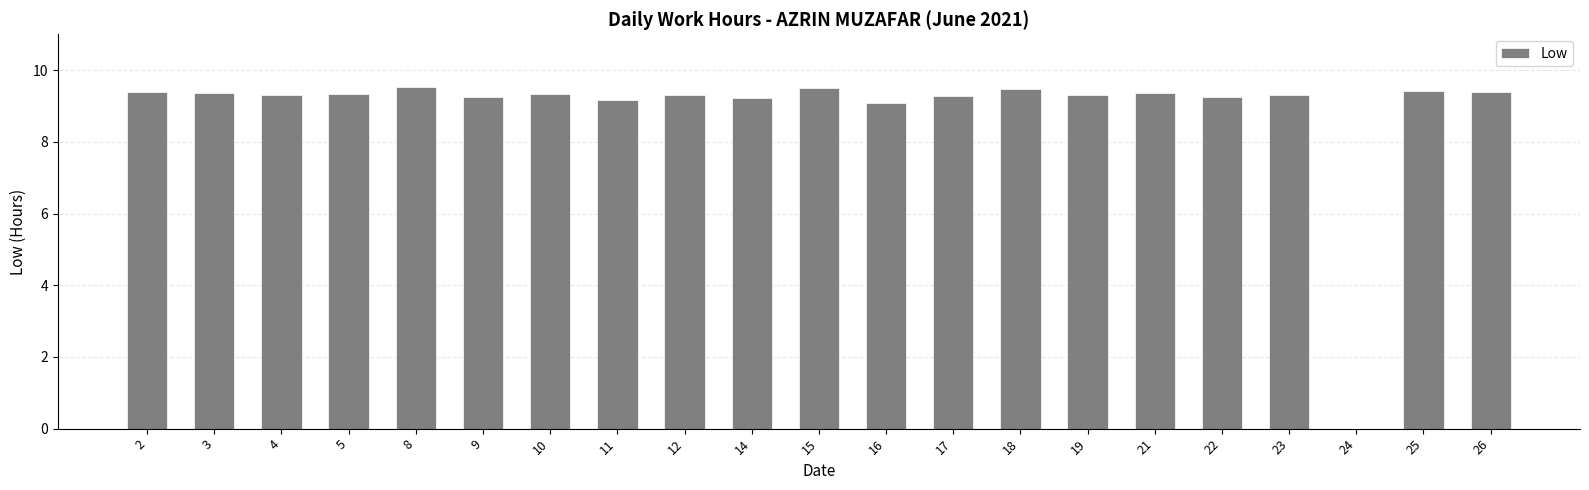

Is it true that the value at 11 is 9.2?

True